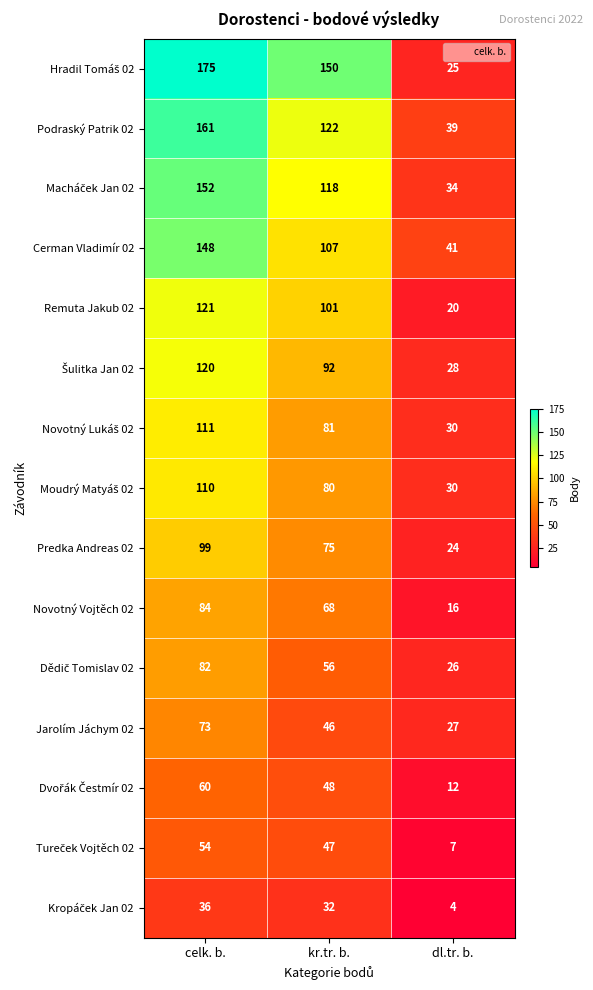

The Remuta Jakub 02 series shows 27 at kr.tr. b.. True or false?

False